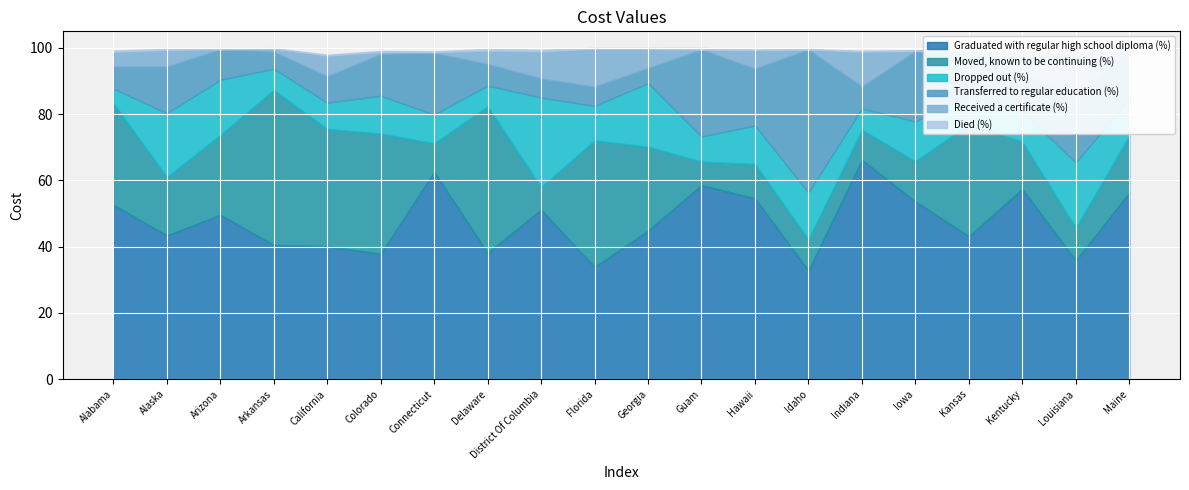

The value of Dropped out (%) at Connecticut is 11.3. True or false?

False